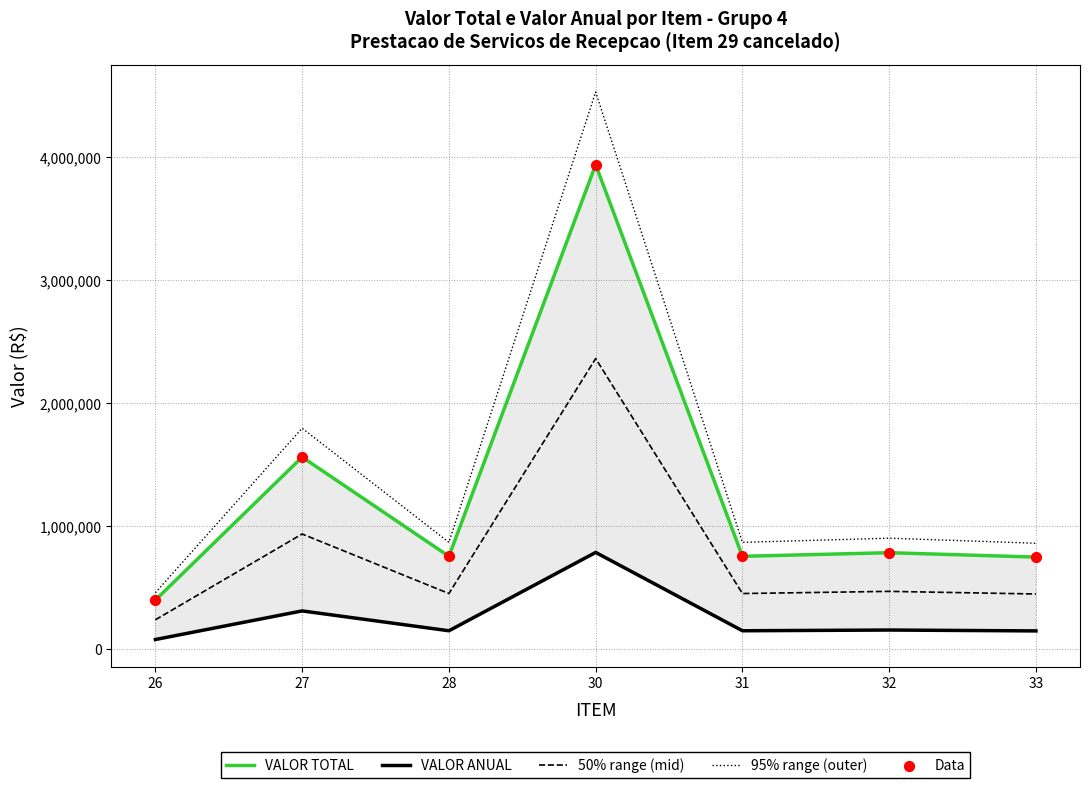

Which series has the largest Y range (max minus min)?

95% range (outer)